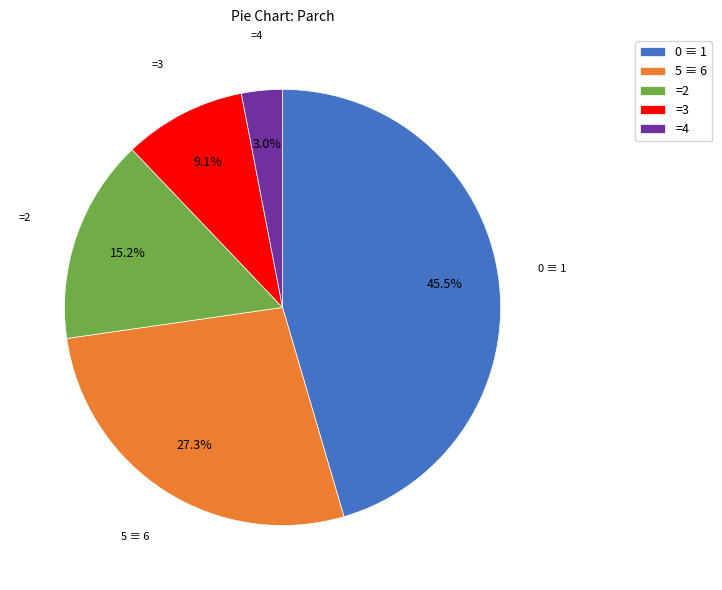

Rank the categories by value from lowest to highest.

=4, =3, =2, 5 ≡ 6, 0 ≡ 1